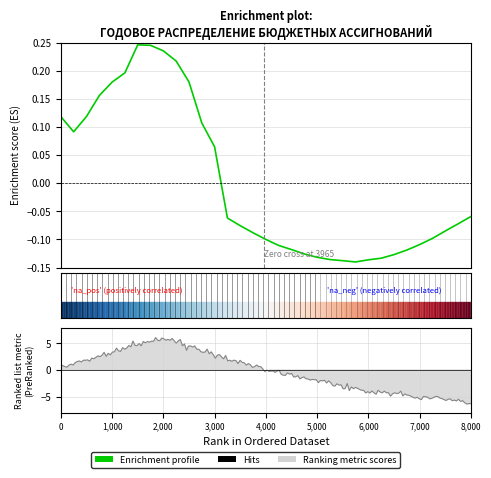

Reading left to right, list all the values displayed in this chart.

0.1	0.1	0.1	0.2	0.2	0.2	0.2	0.2	0.2	0.2	0.2	0.1	0.1	-0.1	-0.1	-0.1	-0.1	-0.1	-0.1	-0.1	-0.1	-0.1	-0.1	-0.1	-0.1	-0.1	-0.1	-0.1	-0.1	-0.1	-0.1	-0.1	-0.1